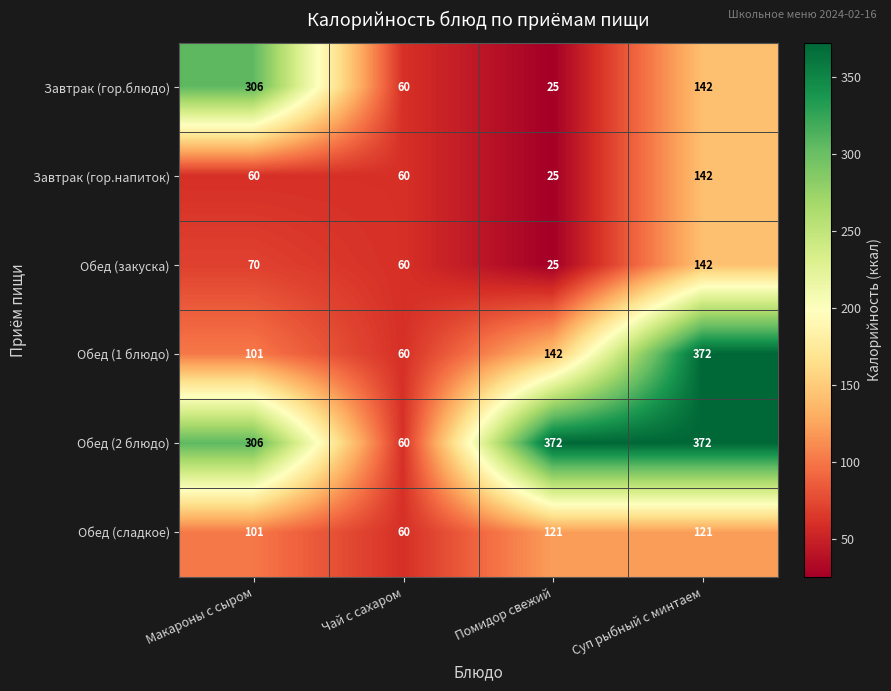

What is the difference between the highest and lowest values at Суп рыбный с минтаем?

251